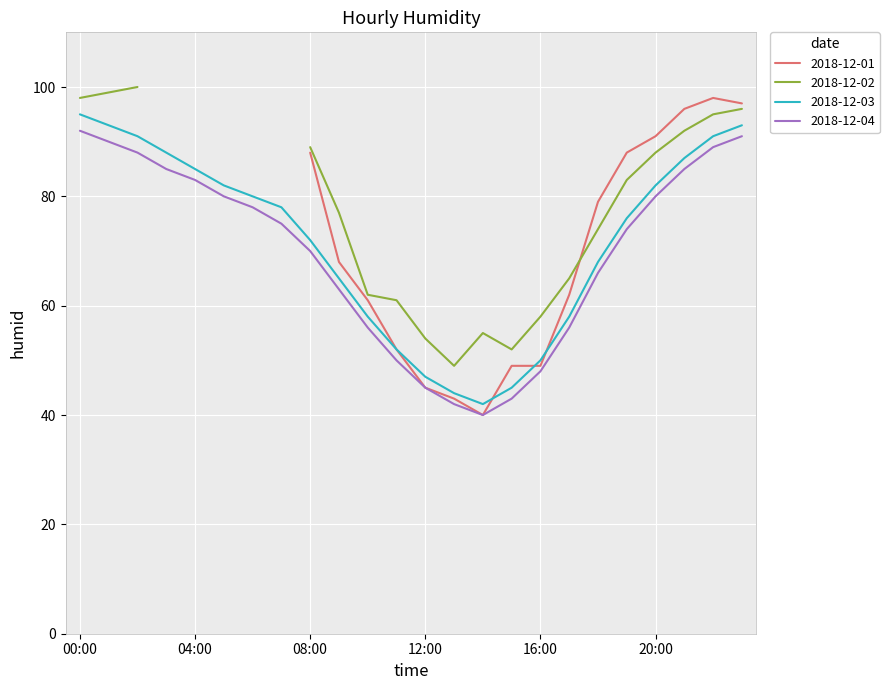

Which series has the largest total across all categories?

2018-12-03